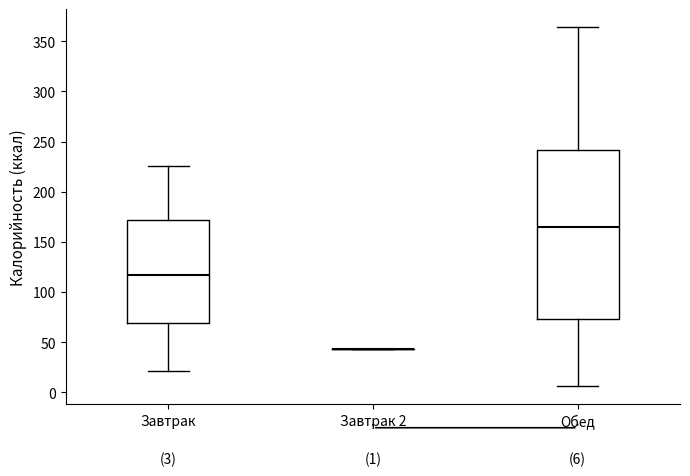

Which box is the tallest, from its lower edge to its upper edge?

Обед